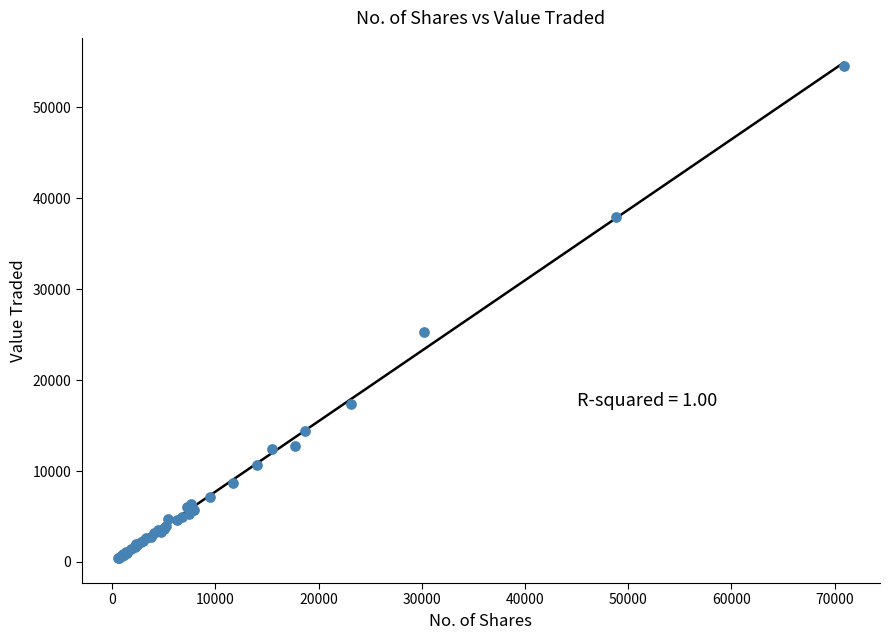

What Y value in the scatter plot is closest to 27450?

25323